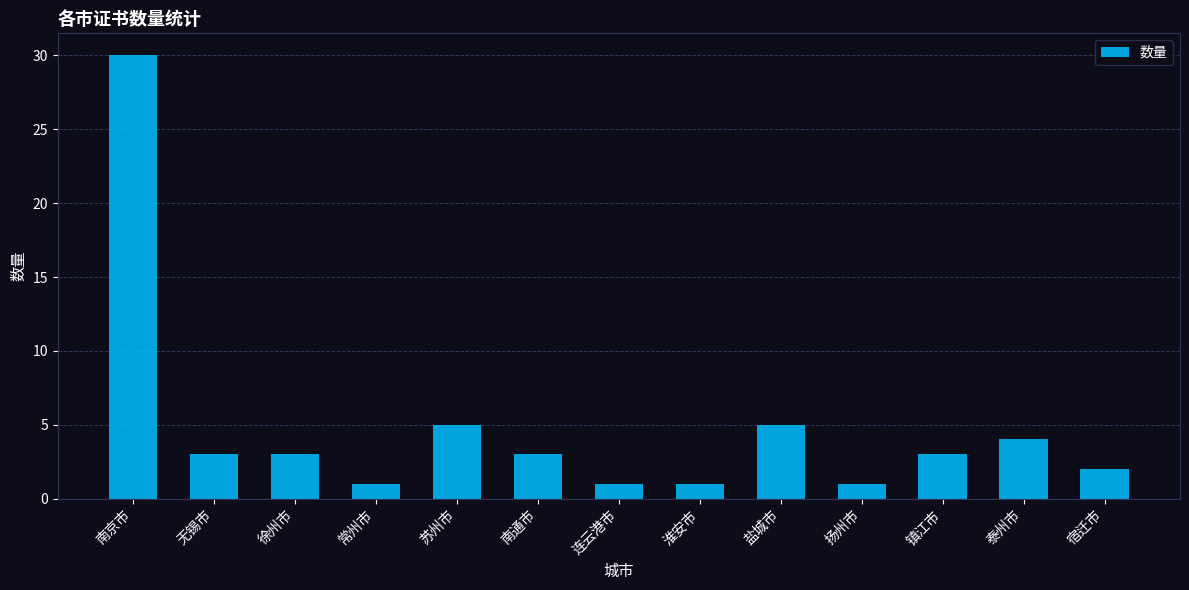

How many bars are there in total?

13